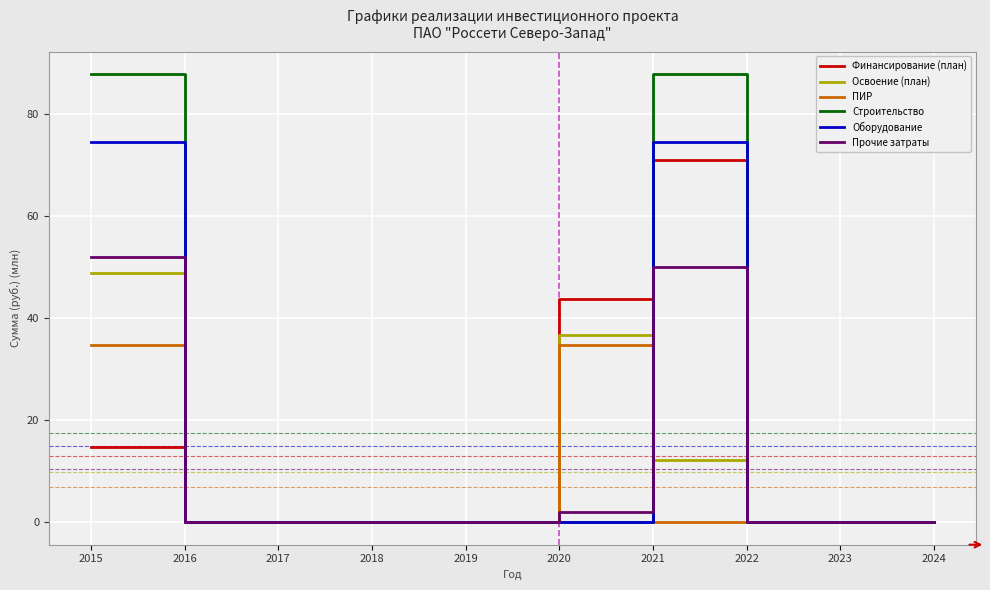

Is it true that Прочие затраты equals 32.5 at 2021?

False